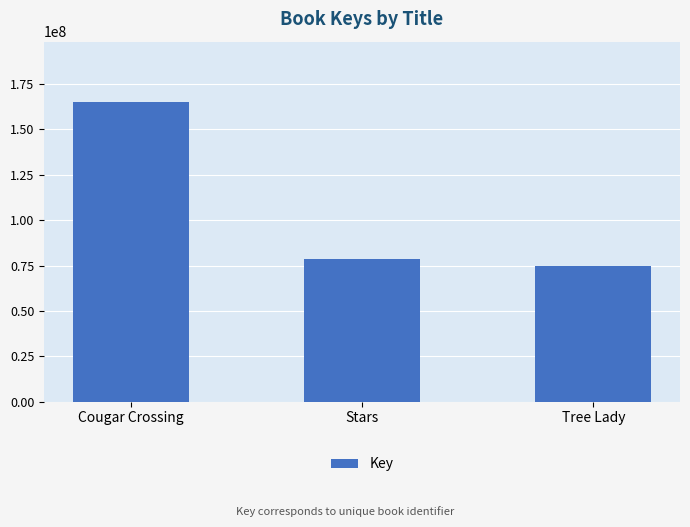

Reading left to right, extract all data points from this chart.

Cougar Crossing=165221740	Stars=78523160	Tree Lady=74652274